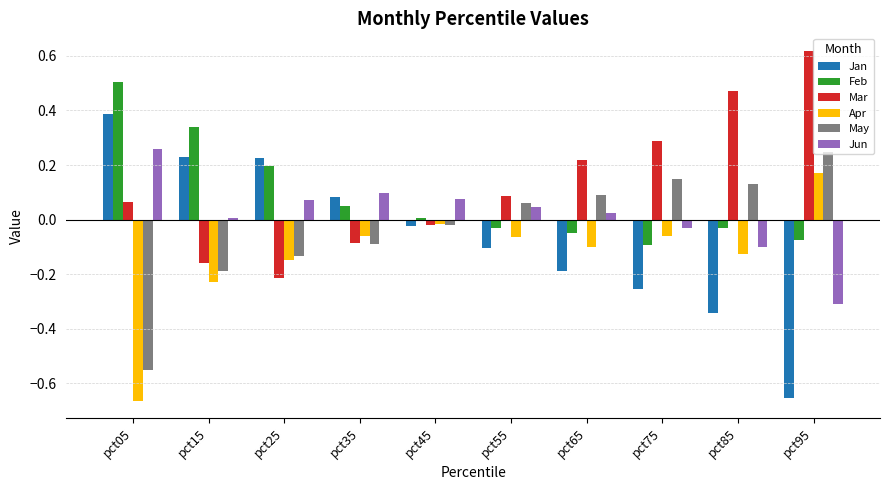

Which label corresponds to the largest value in the chart?

pct95